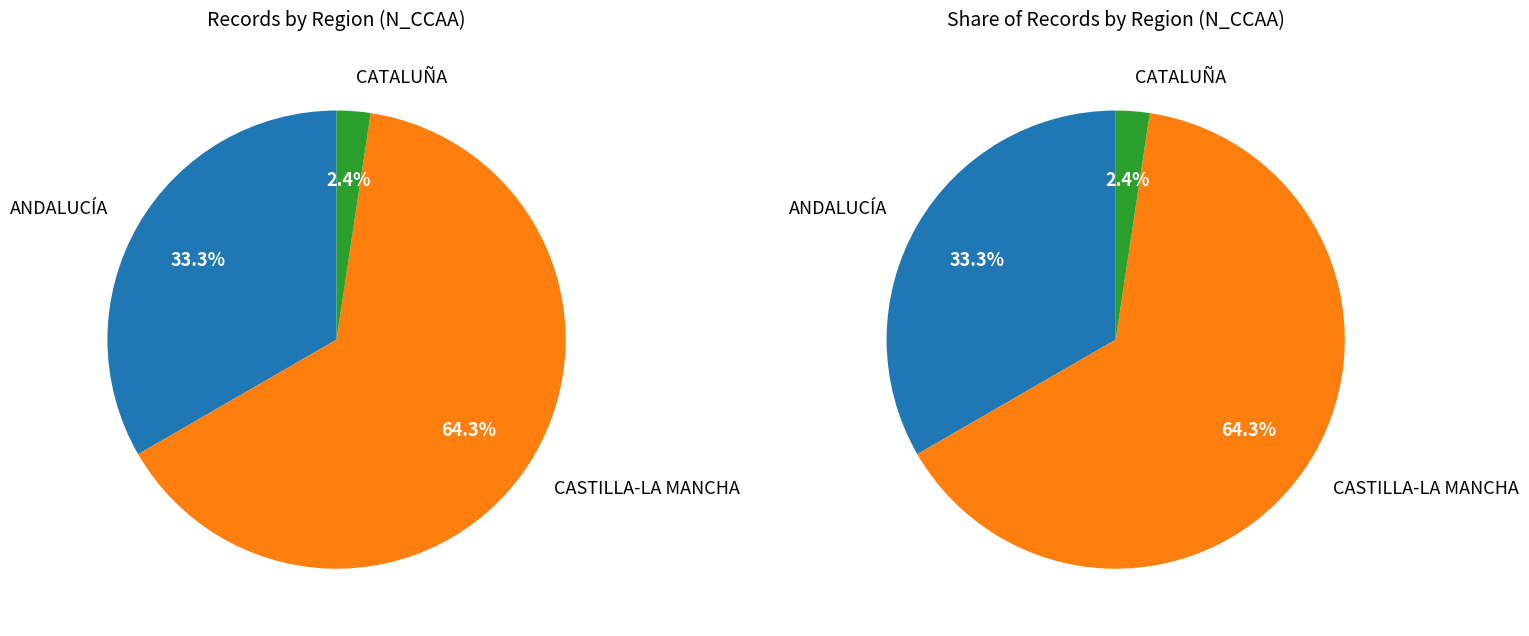

To the nearest percent, what is the average slice percentage?

33%